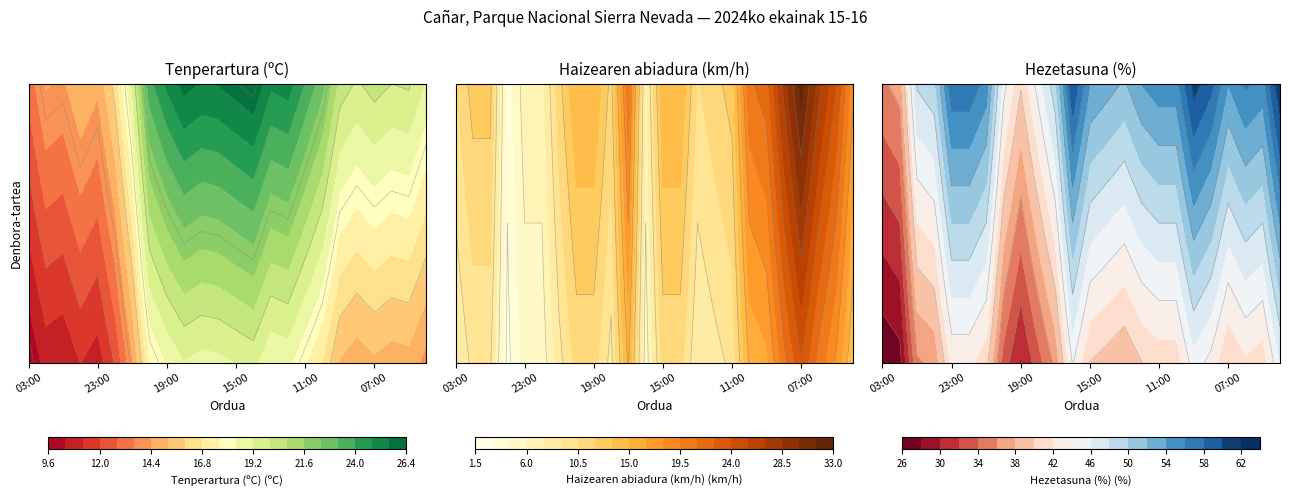

Reading left to right, transcribe all the data shown in this chart.

Tenperartura (ºC): 11.4	12.6	12.4	13.2	12.7	14.2	16.8	20.6	21.7	22.5	22.2	22.3	22.6	22.9	21.7	21.9	20.8	19.7	17.8	17.3	17.7	17.4	17.5	16.6
Haizearen abiadura (km/h): 9.0	11.0	11.0	3.0	6.0	6.0	10.0	13.0	13.0	10.0	18.0	6.0	13.0	13.0	9.0	10.0	11.0	18.0	19.0	24.0	28.0	24.0	21.0	16.0
Hezetasuna (%): 31.0	32.0	42.0	43.0	50.0	50.0	48.0	39.0	35.0	39.0	43.0	52.0	47.0	46.0	45.0	47.0	48.0	48.0	53.0	51.0	47.0	49.0	48.0	54.0